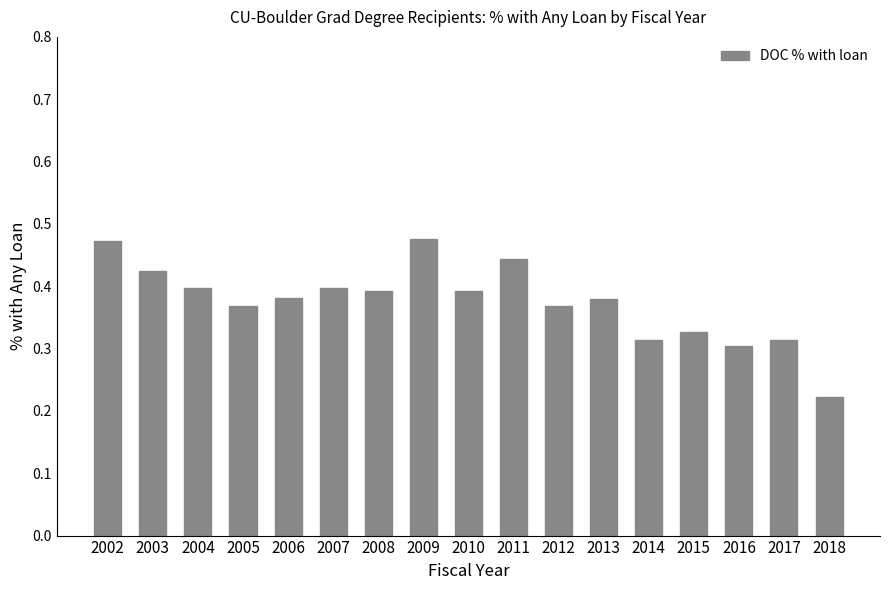

Which category has the lowest value across all series?

2018